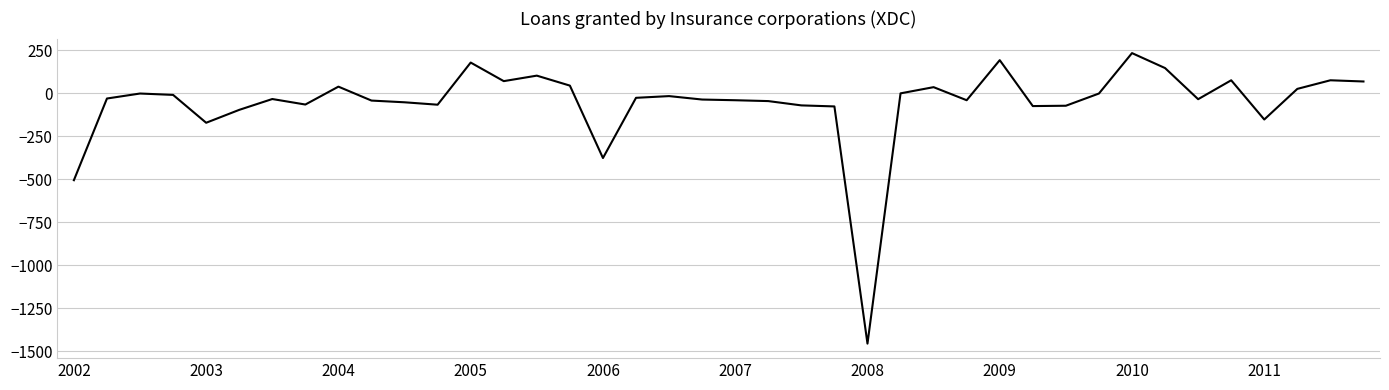

What is the minimum value shown in the chart?

-1456